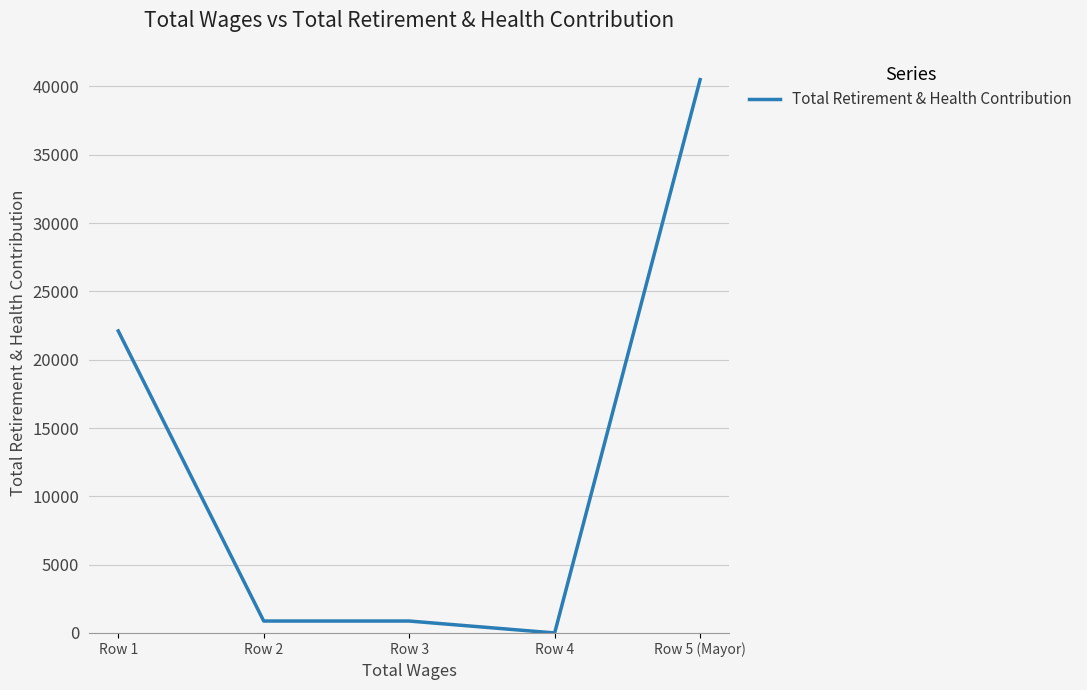

Count the number of data series in this chart.

1